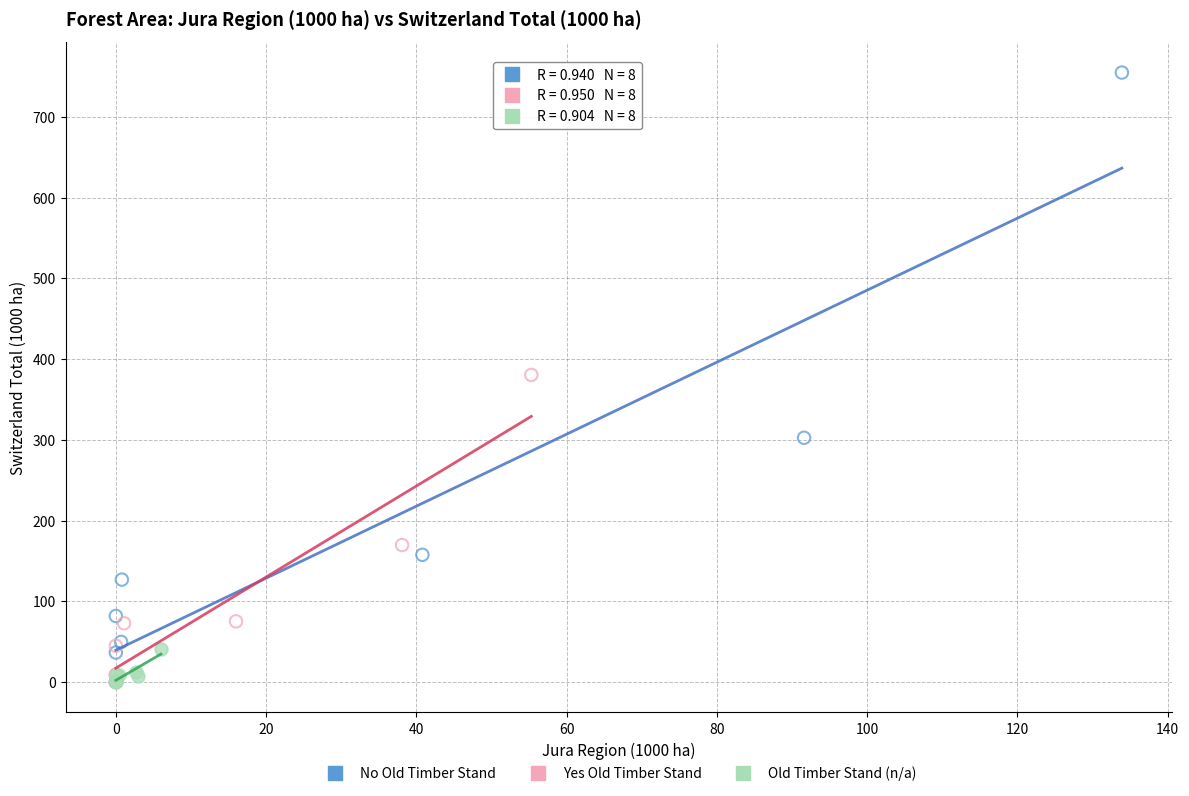

Which series has the widest spread of Y values?

No Old Timber Stand